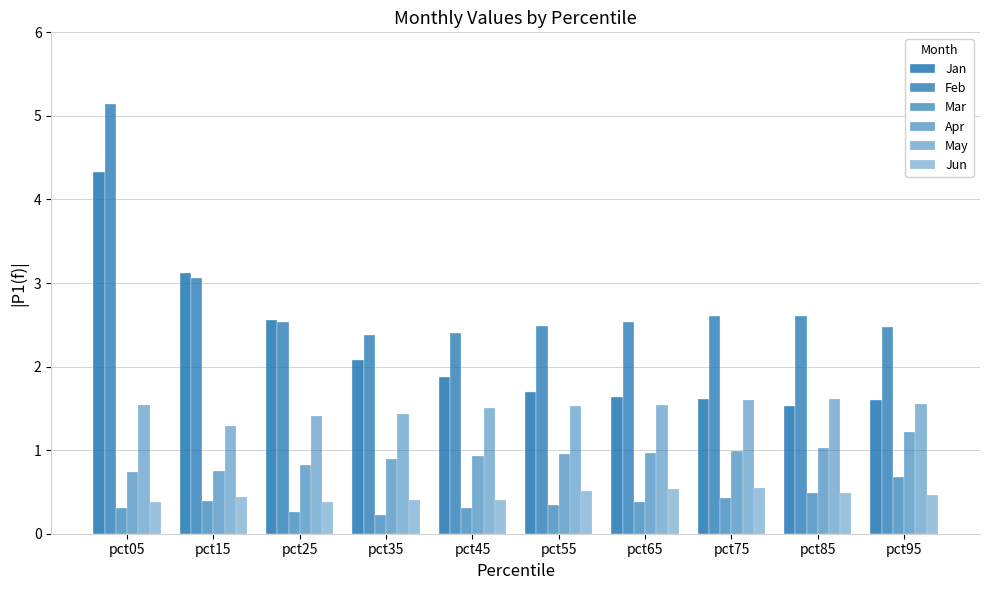

At how many categories does at least one series exceed 0?

10